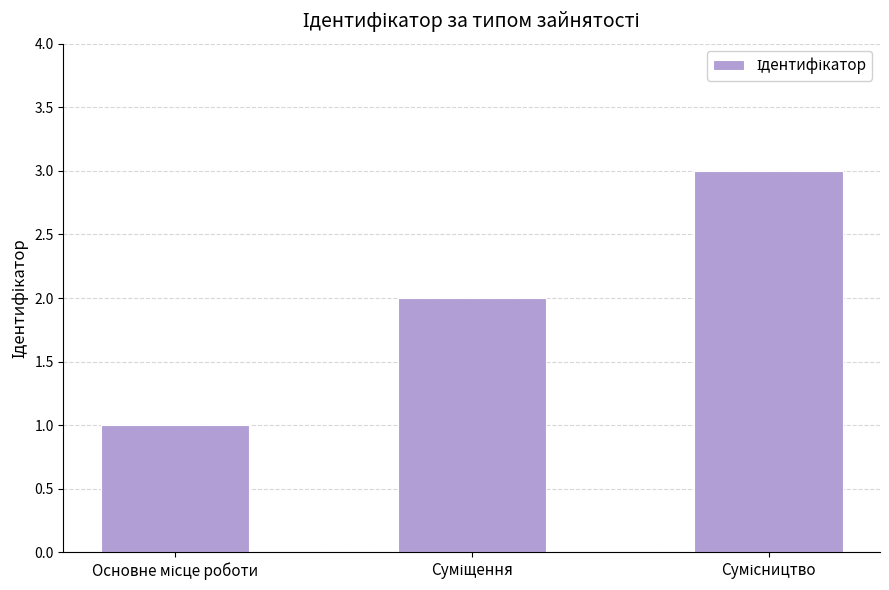

What is the greatest value displayed?

3